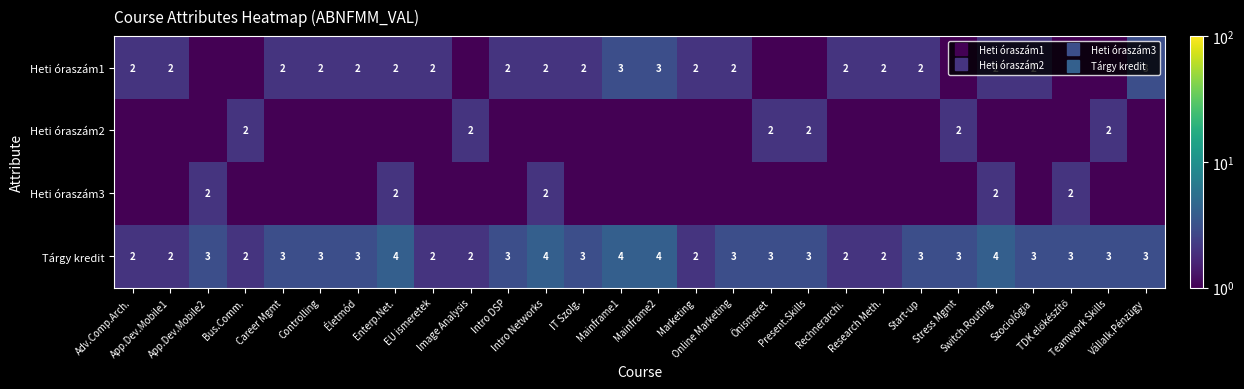

Rank the categories by Heti óraszám2 value from highest to lowest.

Bus.Comm., Image Analysis, Önismeret, Present.Skills, Stress Mgmt, Teamwork Skills, Adv.Comp.Arch., App.Dev.Mobile1, App.Dev.Mobile2, Career Mgmt, Controlling, Életmód, Enterp.Net., EU ismeretek, Intro DSP, Intro Networks, IT Szolg., Mainframe1, Mainframe2, Marketing, Online Marketing, Rechnerarchi., Research Meth., Start-up, Switch.Routing, Szociológia, TDK előkészítő, Vállalk.Pénzügy